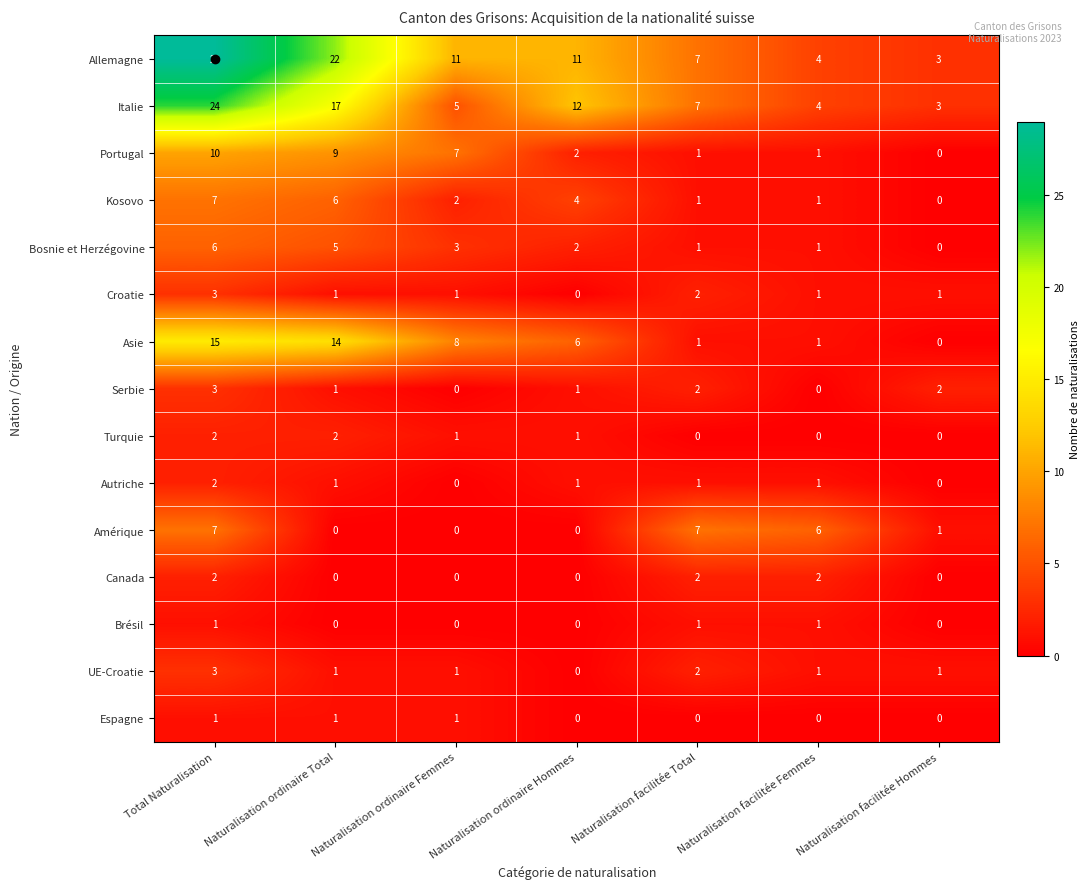

What is the difference between the maximum and minimum values in the Bosnie et Herzégovine series?

6